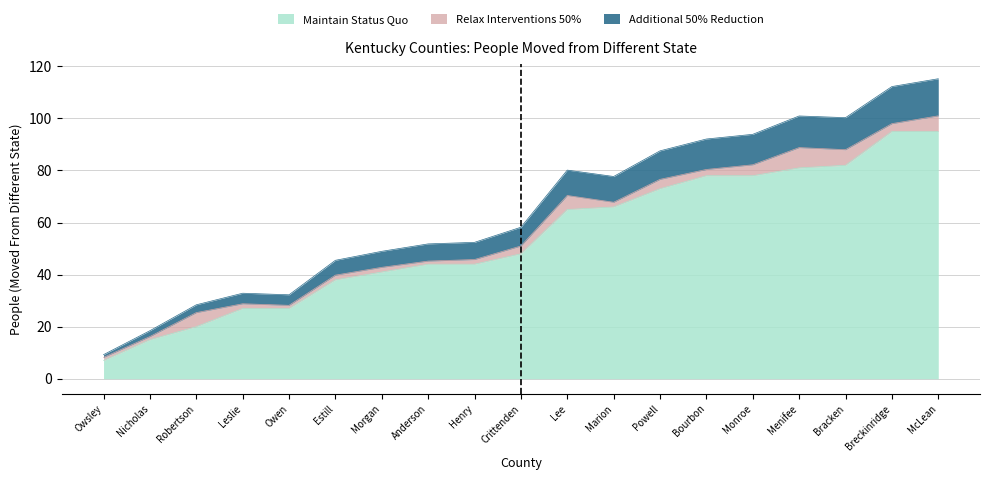

Is the value of Percent Scaled at Owsley greater than the value of People (Moved From Different State) at McLean?

No